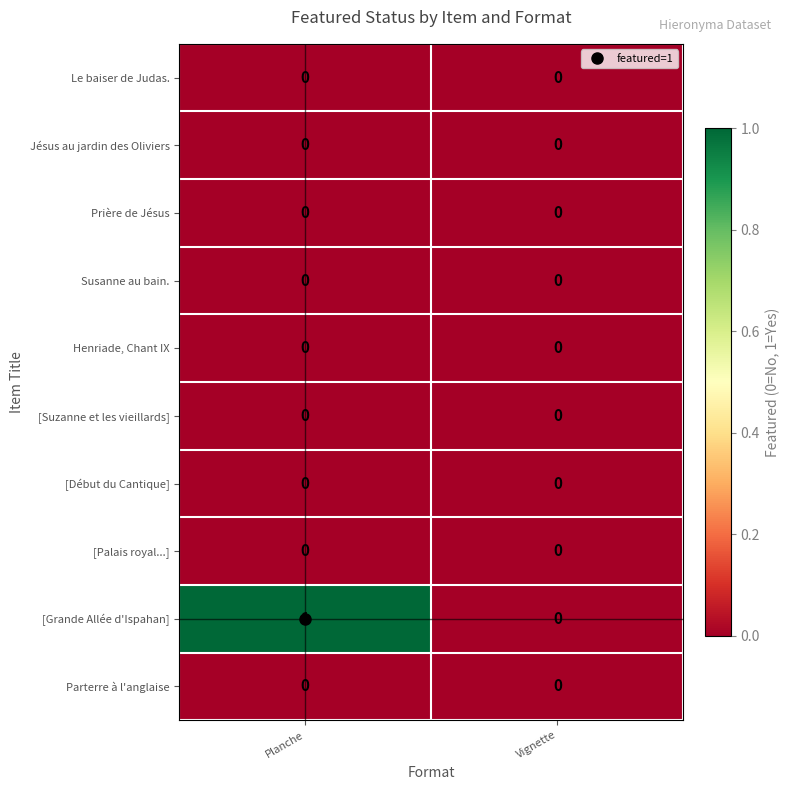

At which category is the sum across all series the highest?

Planche